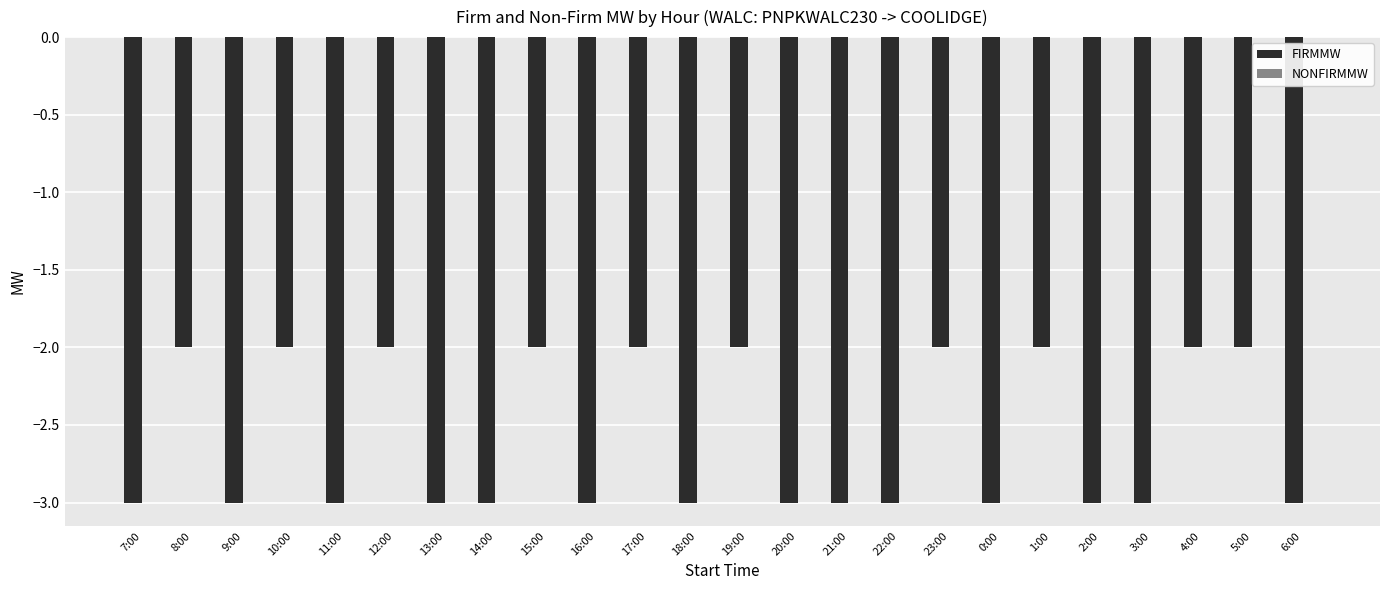

Between 18:00 and 12:00, which is larger?

12:00